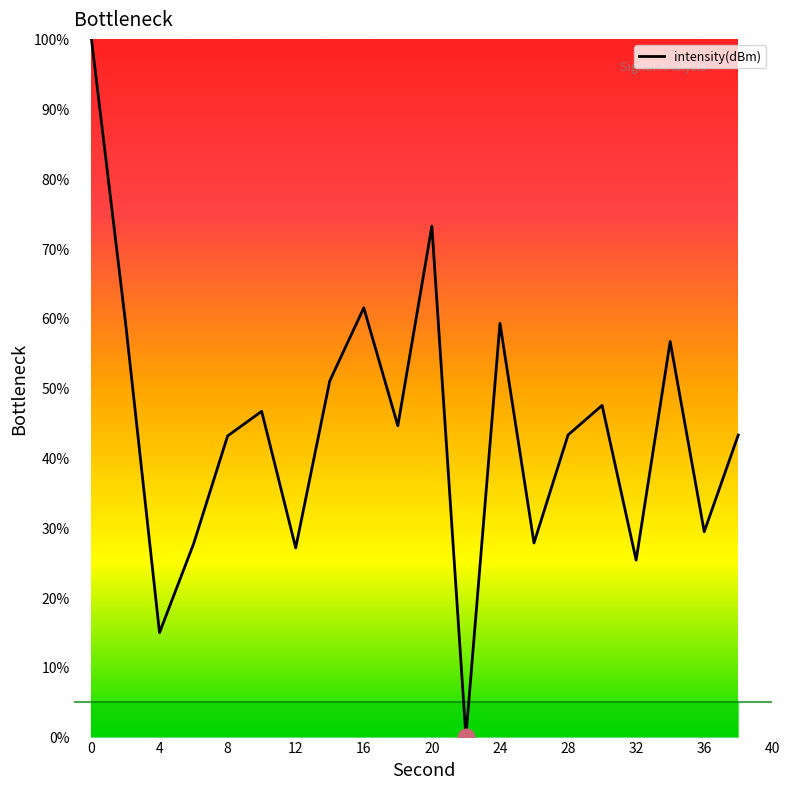

What is the difference between the maximum and minimum values?

100.0